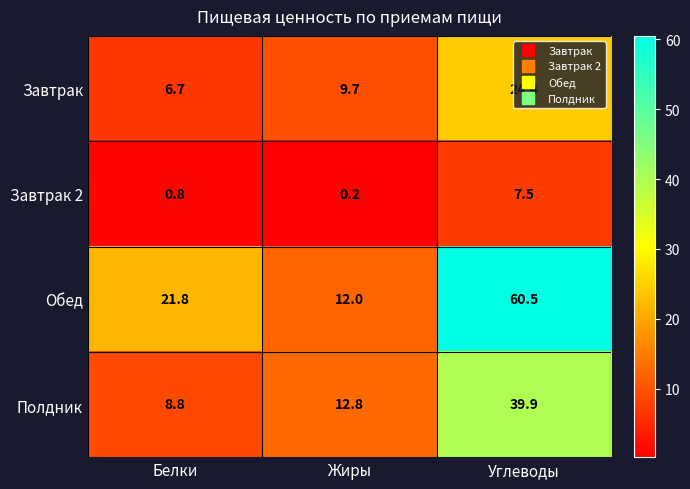

At Жиры, list the series in order from largest to smallest.

Полдник, Обед, Завтрак, Завтрак 2